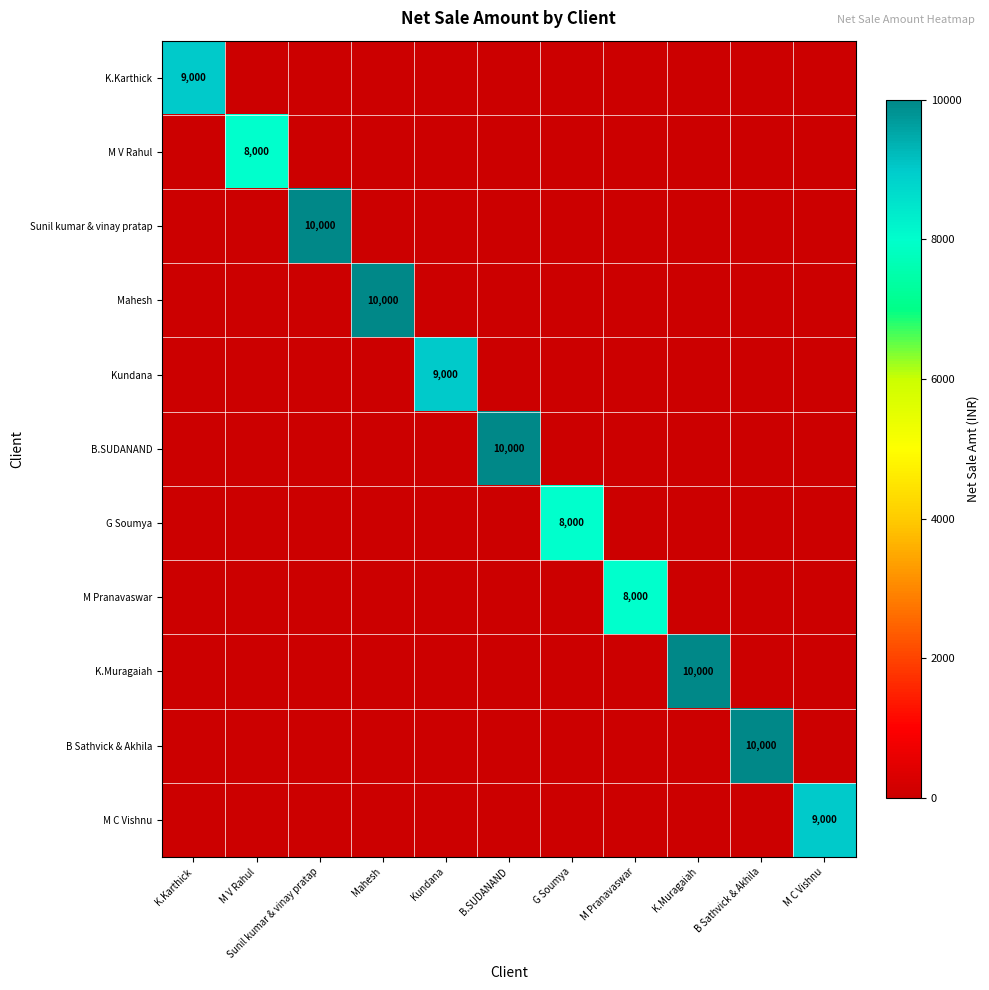

Is it true that M Pranavaswar equals 0 at Kundana?

True